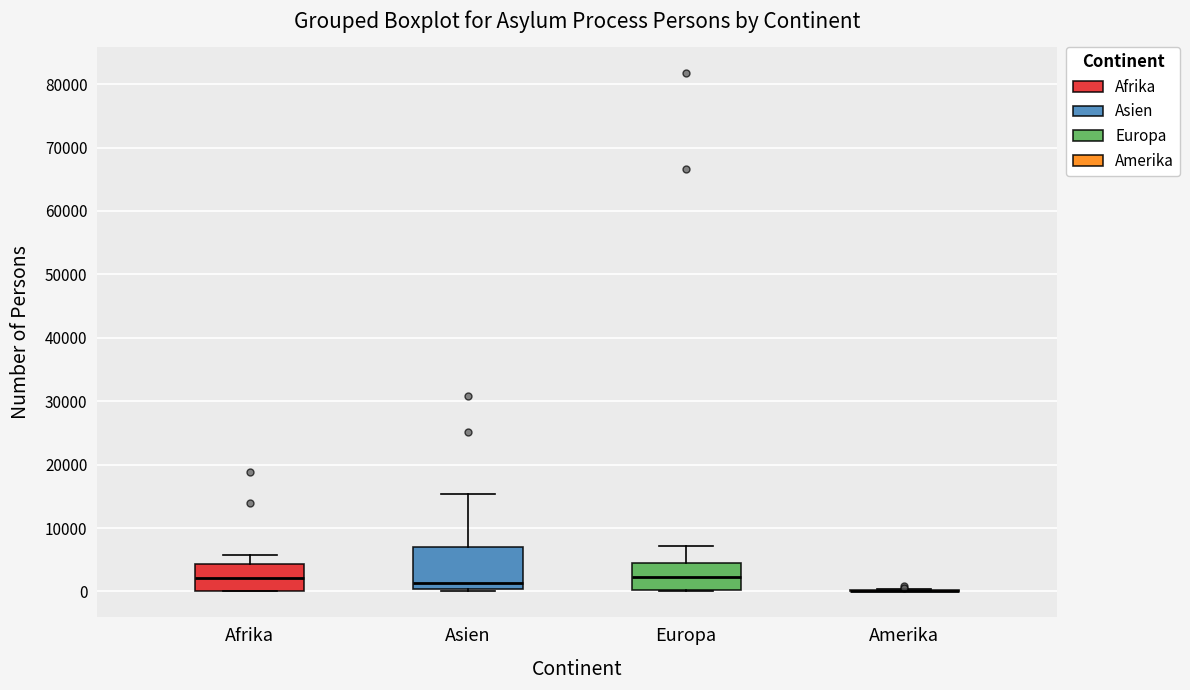

Reading left to right, transcribe this box plot: for each box, give where its median line is, the range the box spans, and where its two whiskers end, as read against the y-axis. The values are not printed on the chart, so give them approximately, as read against the axis.

Afrika: median 2000, box 0 to 4000, whiskers 0 to 6000
Asien: median 1000, box 0 to 7000, whiskers 0 (just below the box's lower edge) to 15000
Europa: median 2000, box 0 to 4000, whiskers 0 to 7000
Amerika: box collapsed to a line at 0, whiskers 0 to 0